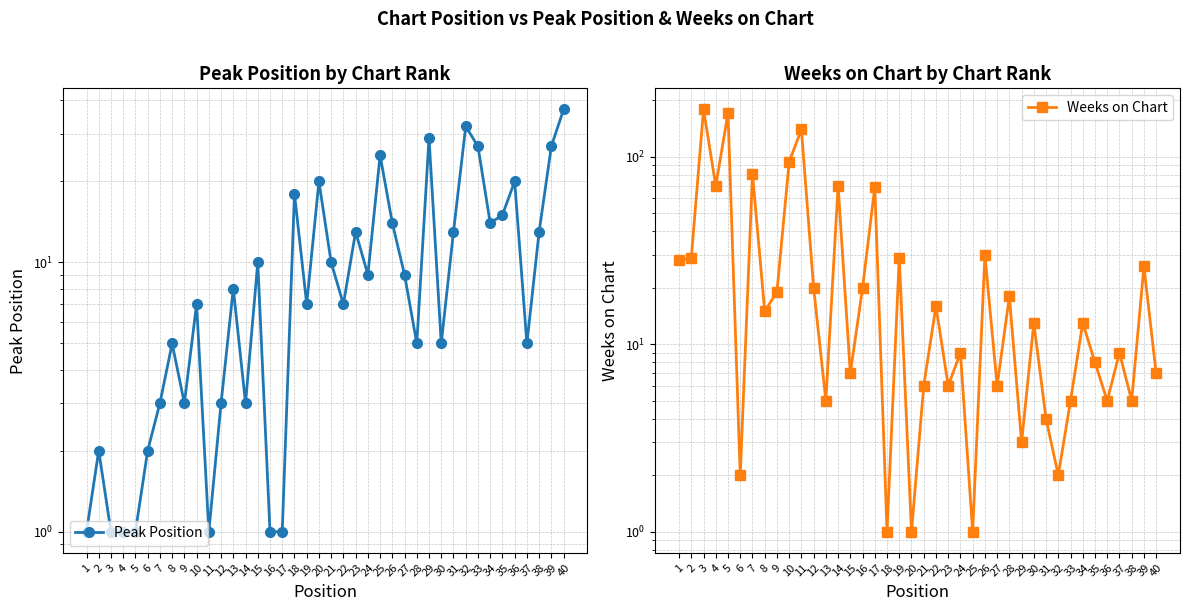

What is the total value across all series at 26?

44